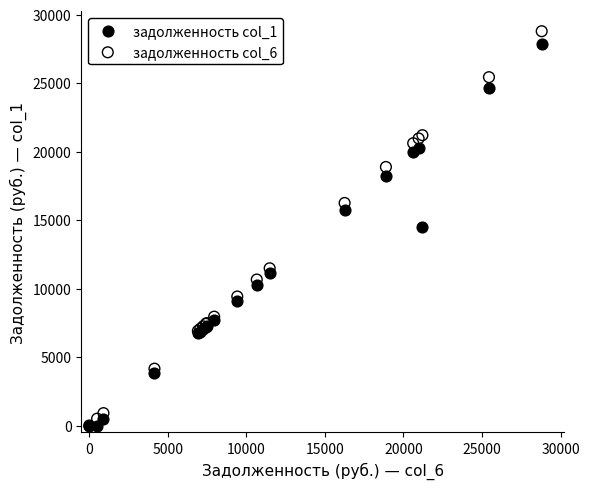

What are all the series names shown in the legend?

задолженность col_1, задолженность col_6